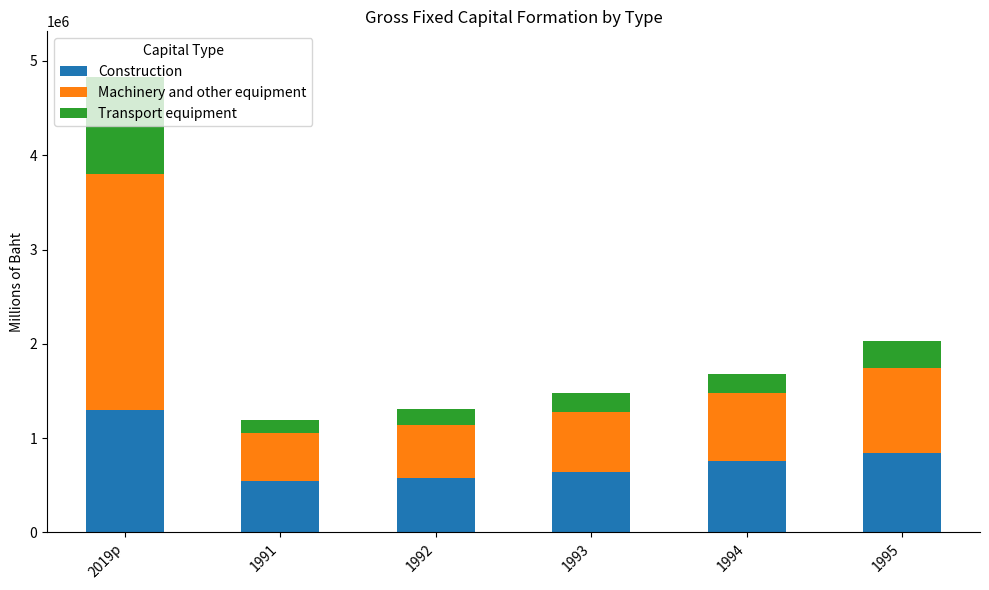

What is the sum of all Construction values?

4655586